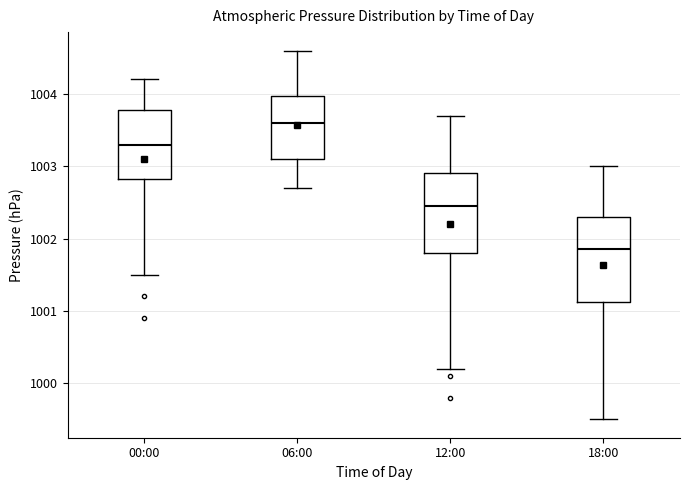

Which box has the lowest median line?

18:00